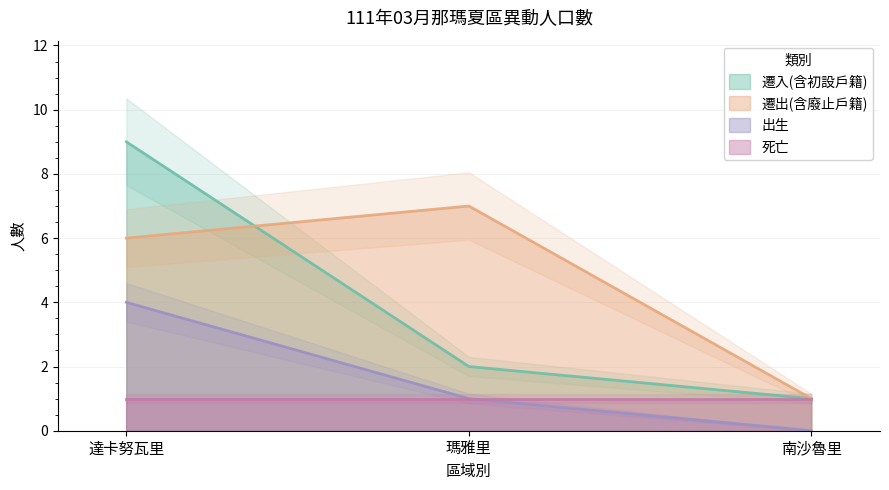

Count the 遷出(含廢止戶籍) values in the range 1 to 7.

3